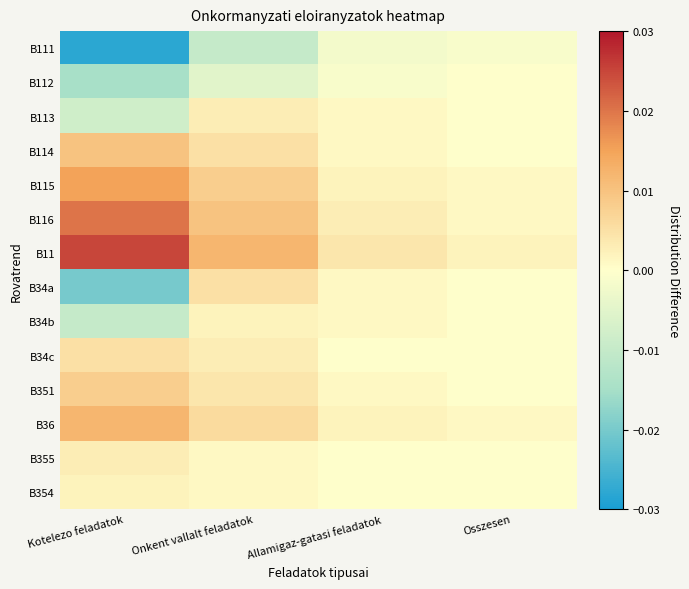

At which category is the sum across all series the highest?

Onkent vallalt feladatok